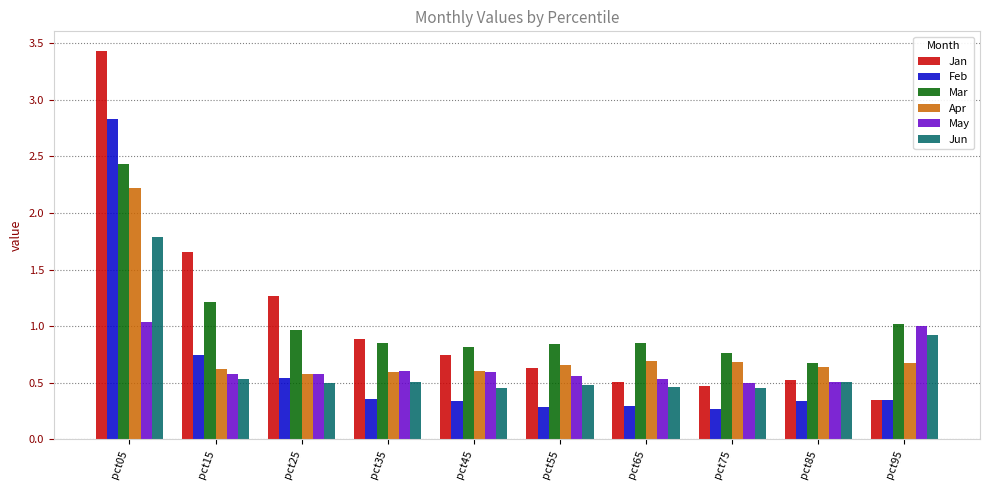

What is the difference between the second highest and minimum values in the Apr series?

0.1